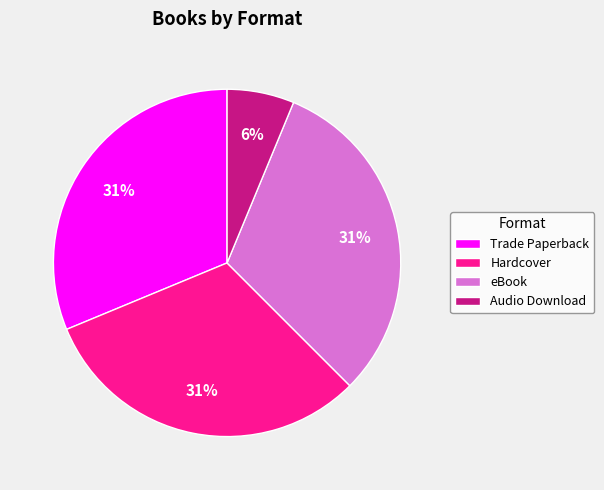

Is it true that Hardcover is 31% of the pie?

True